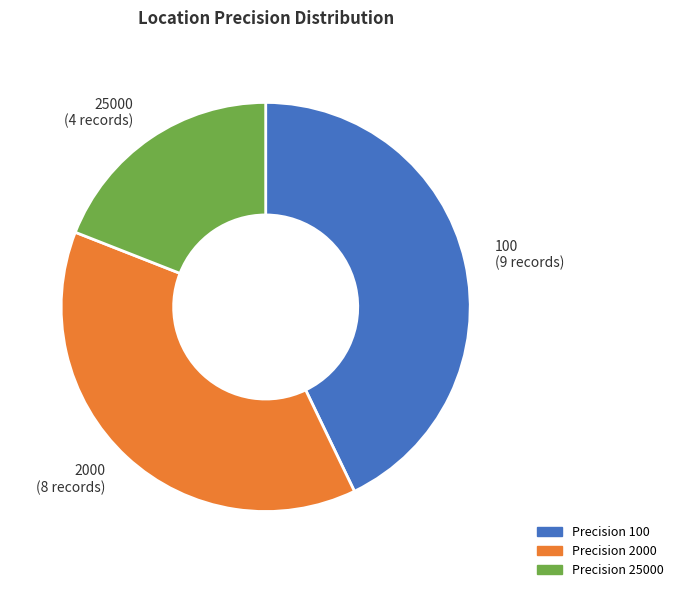

Is there any slice that represents more than half of the pie?

No